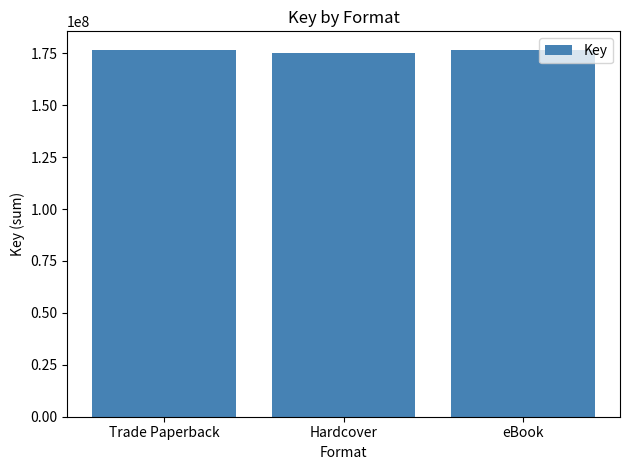

Approximately how many times larger is the value at Hardcover compared to Trade Paperback?

1.0